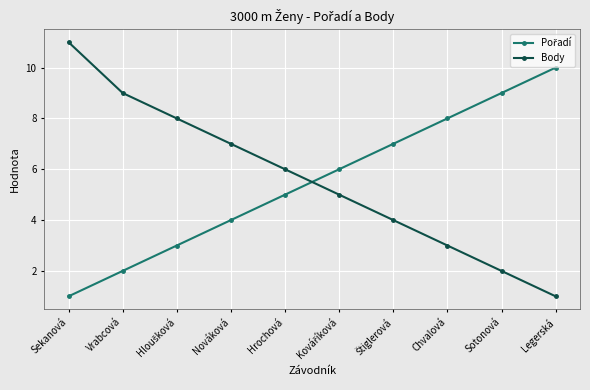

What is the sum of all Body values?

56